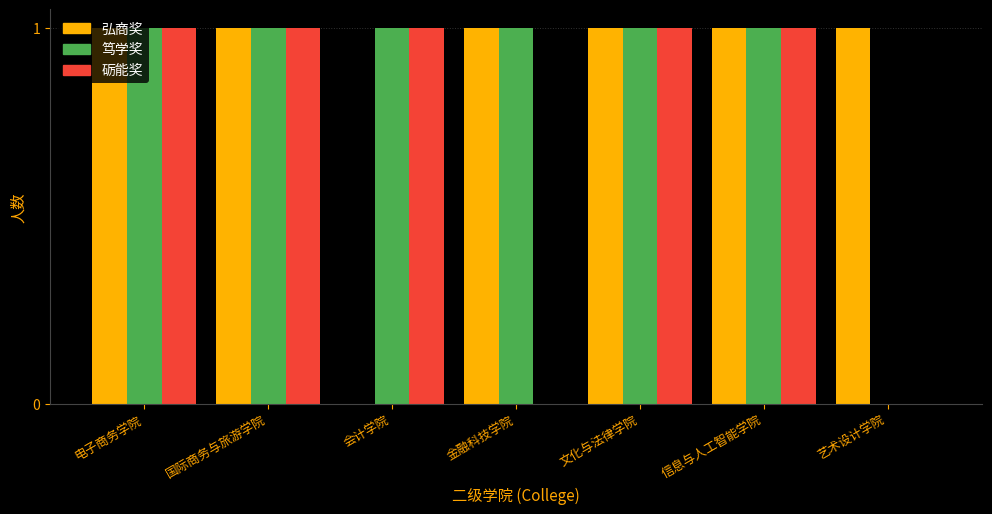

Is it true that 笃学奖 equals 1 at 会计学院?

True